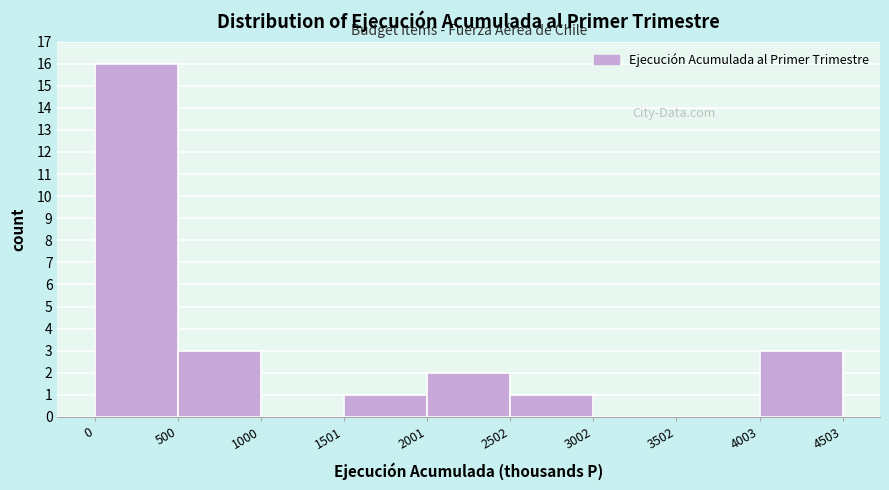

How tall is the bar that spans 0 to 500 on the x-axis? The values are not printed on the chart, so give them approximately, as read against the axis.

16